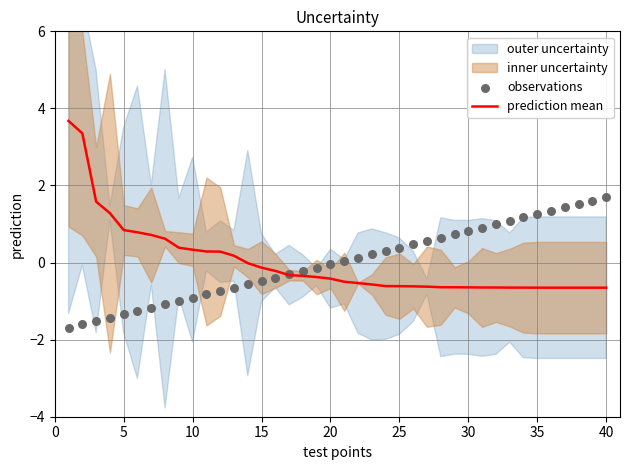

What is the minimum value for prediction mean?

-0.7